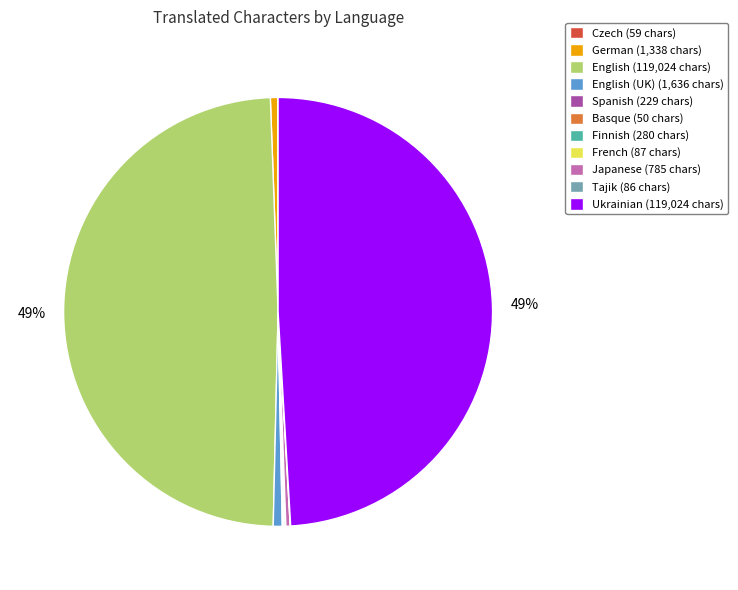

Is it true that English (119,024 chars) is 49% of the pie?

True